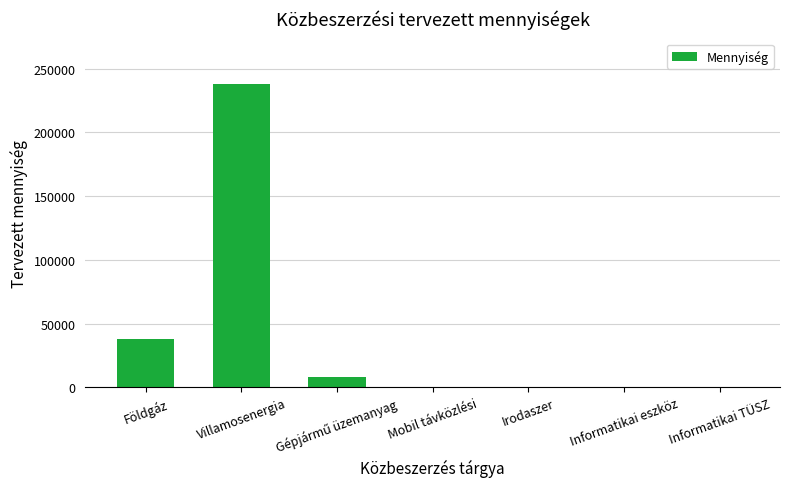

Is it true that the value at Villamosenergia is 237980?

True